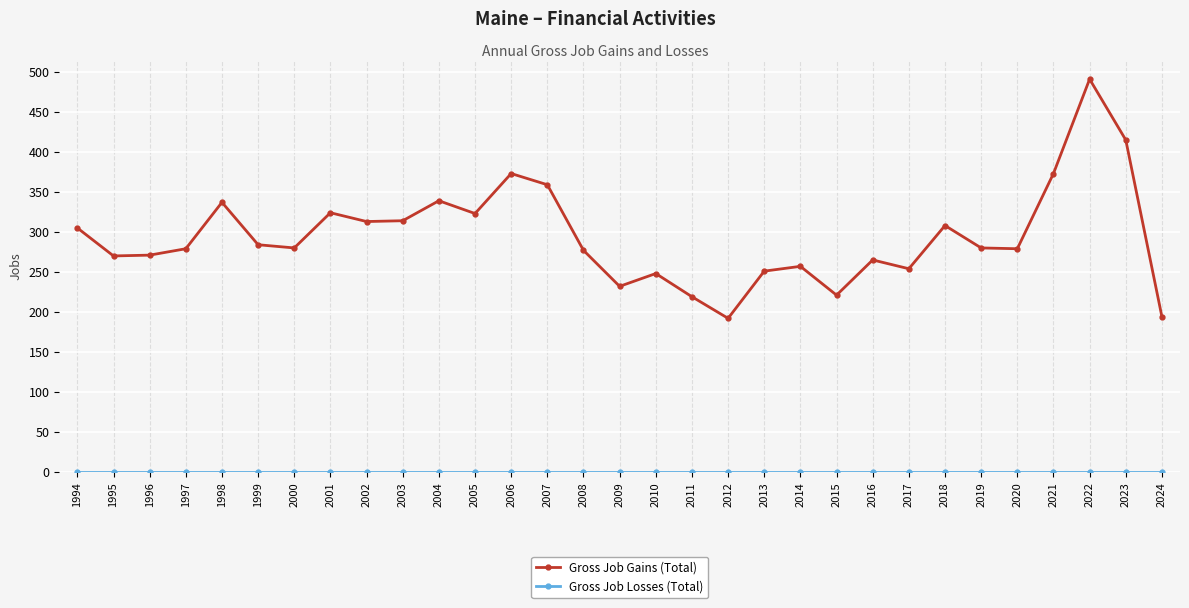

At how many categories does at least one series exceed 146?

31